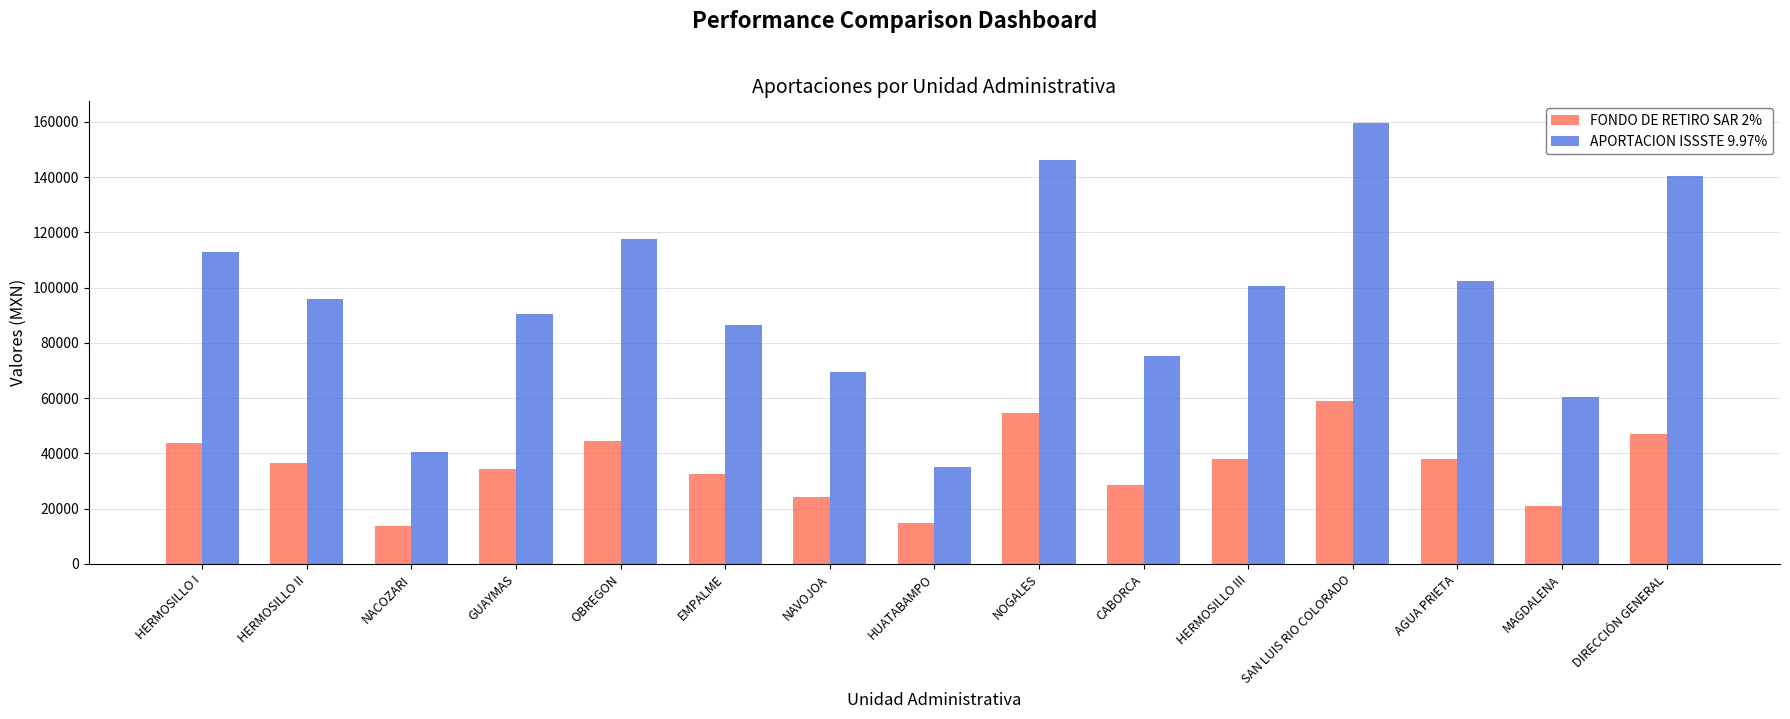

Which series has the largest total across all categories?

APORTACION ISSSTE 9.97%